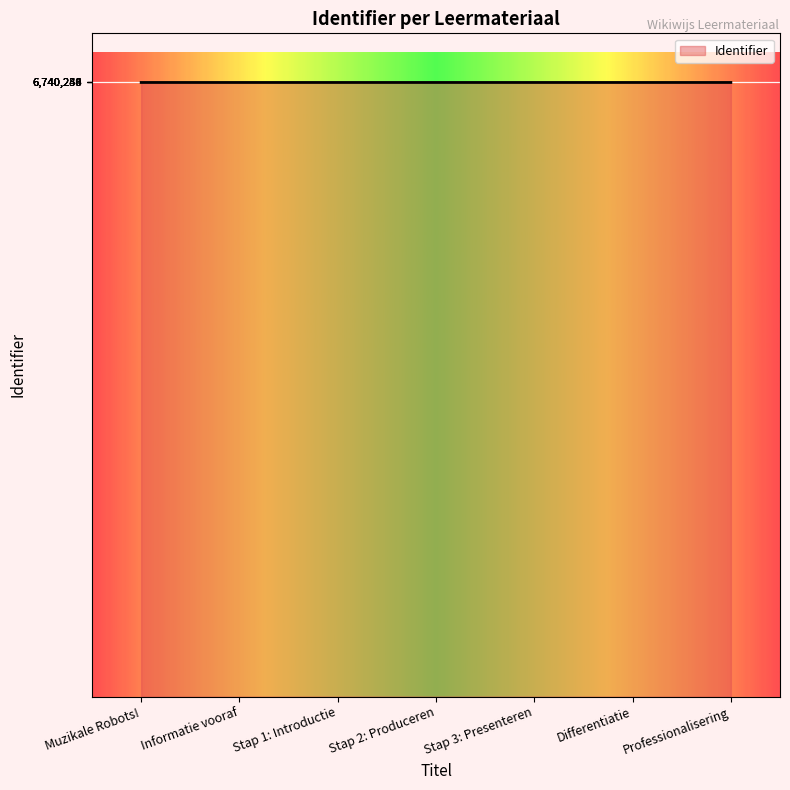

How many lines are shown in the chart?

1